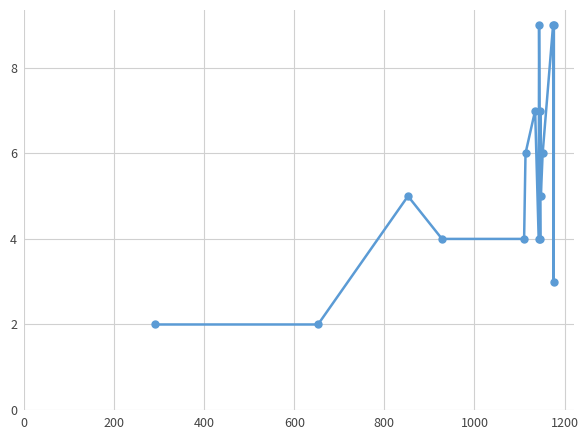

How many points are higher than both their immediate neighbors (excluding endpoints)?

5